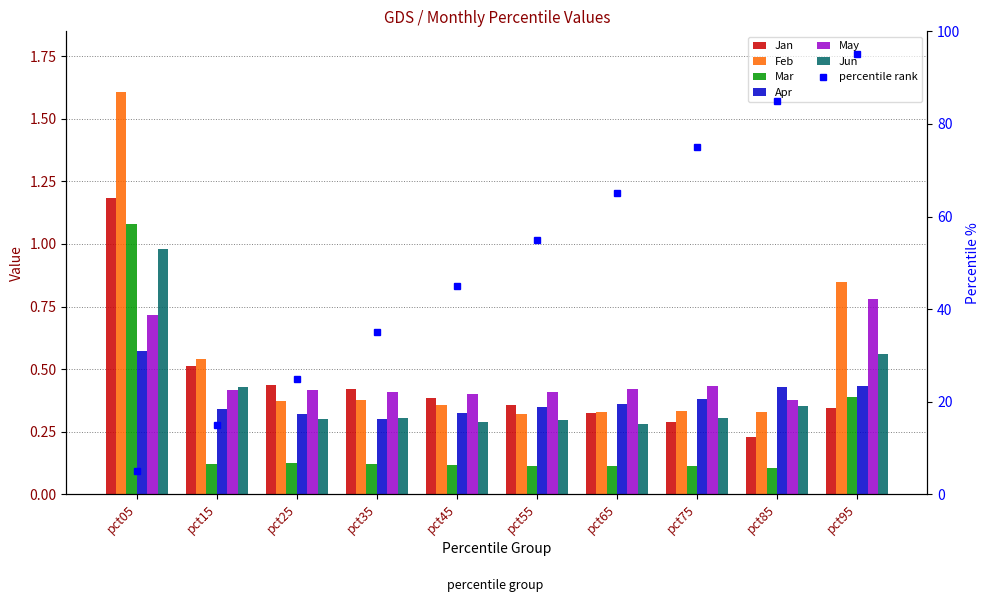

What is the sum of all Apr values?

3.8